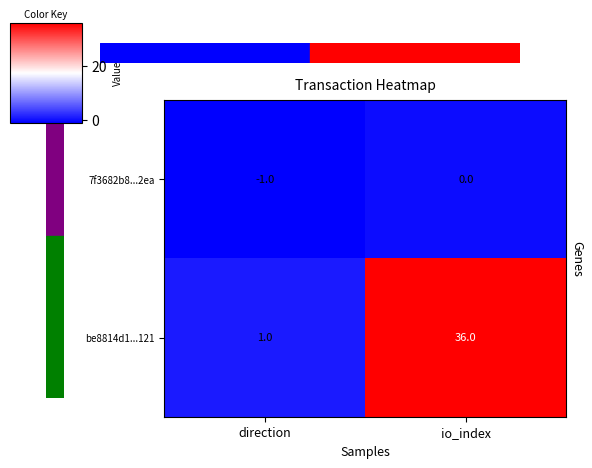

Reading right to left, list all the values displayed in this chart.

7f3682b8...2ea: io_index=0	direction=-1
be8814d1...121: io_index=36	direction=1